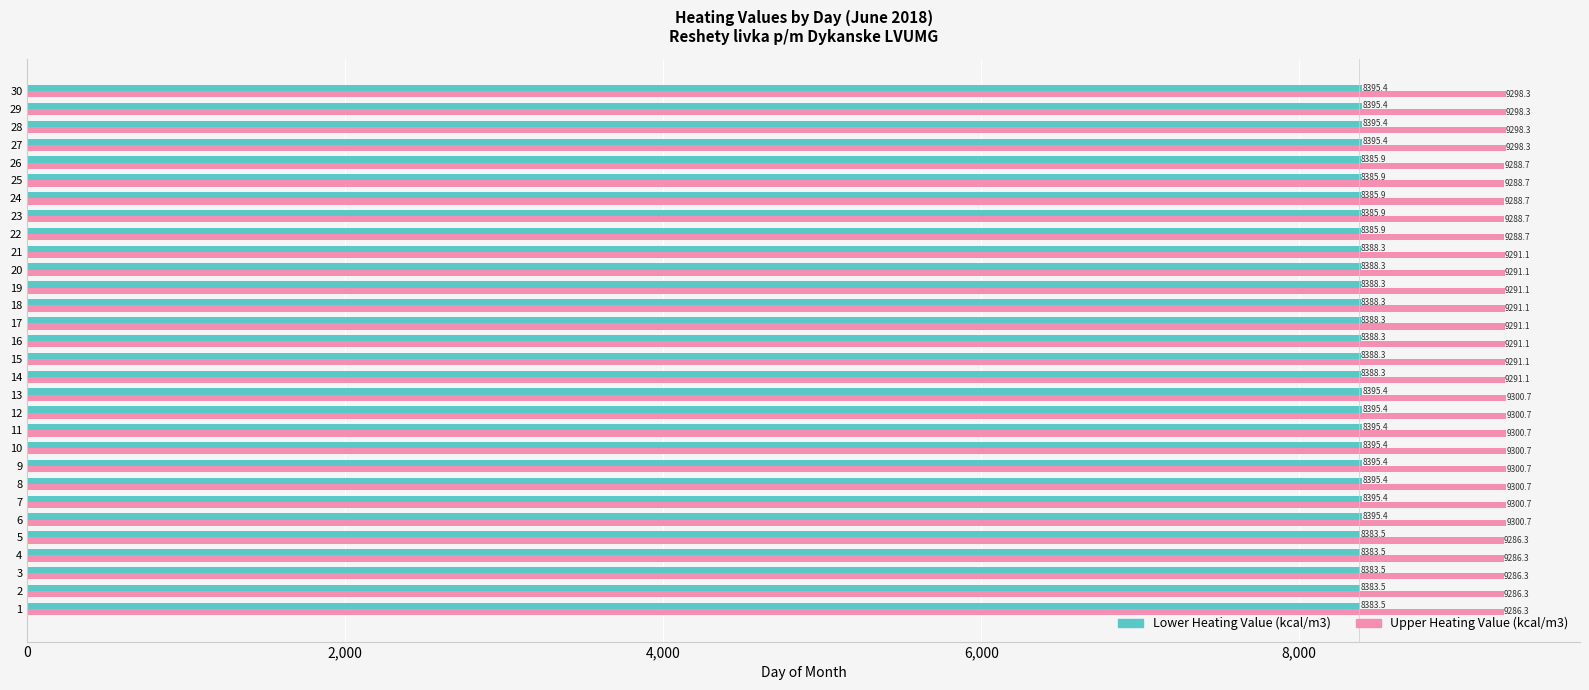

What is the maximum value shown in the chart?

9300.7